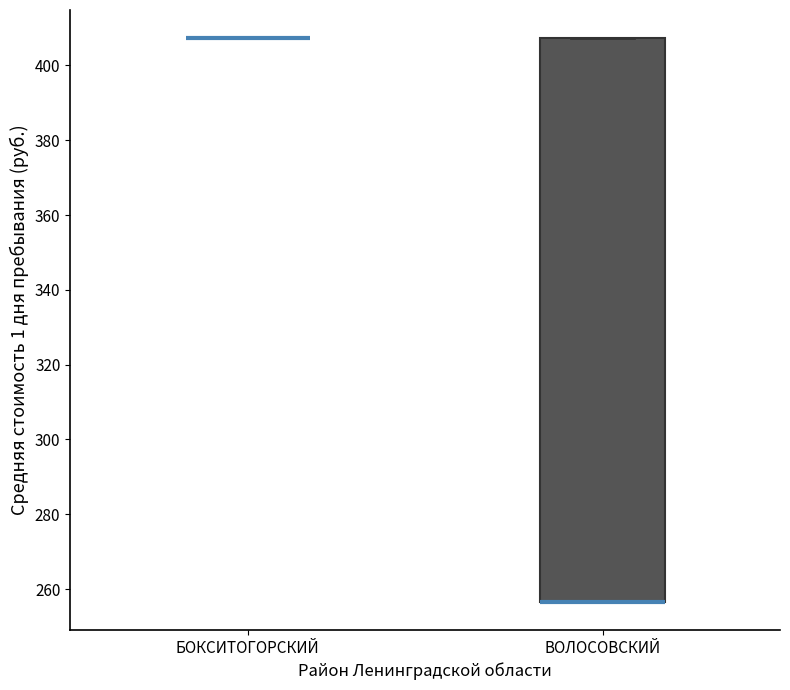

Reading left to right, transcribe this box plot: for each box, give where its median line is, the range the box spans, and where its two whiskers end, as read against the y-axis. The values are not printed on the chart, so give them approximately, as read against the axis.

БОКСИТОГОРСКИЙ: box collapsed to a line at 408, whiskers 408 to 408
ВОЛОСОВСКИЙ: median 256 (drawn on the box's lower edge), box 256 to 408, whiskers 256 to 408